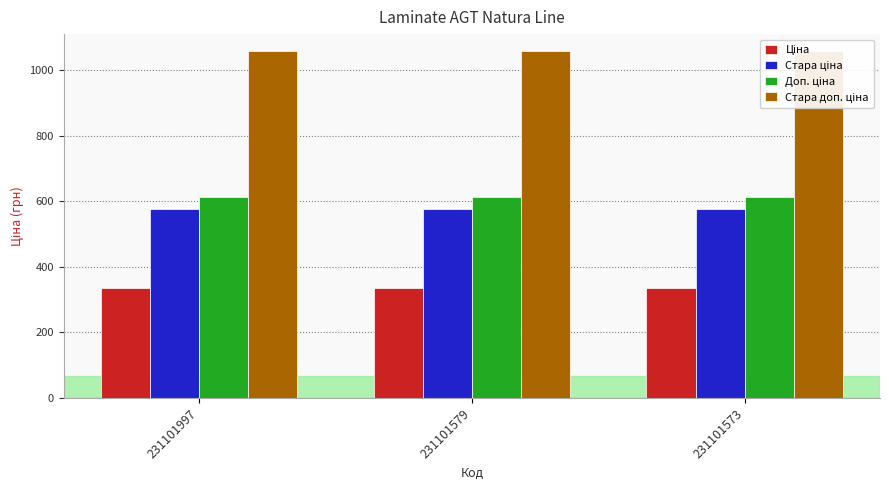

Which series has the largest range (max minus min)?

Ціна